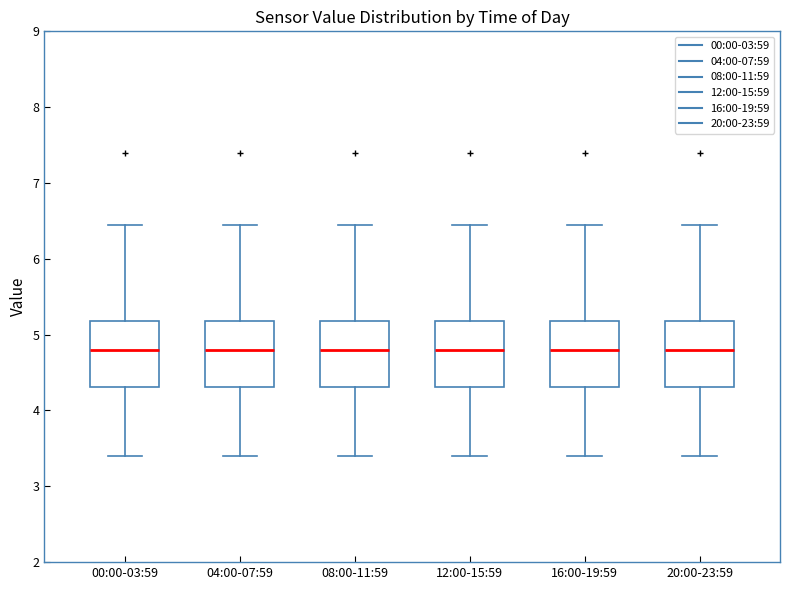

Reading left to right, read every box against the y-axis: the position of its median line, the range the box covers, and the ends of its whiskers. The values are not printed on the chart, so give them approximately, as read against the axis.

00:00-03:59: median 4.8, box 4.3 to 5.2, whiskers 3.4 to 6.5
04:00-07:59: median 4.8, box 4.3 to 5.2, whiskers 3.4 to 6.5
08:00-11:59: median 4.8, box 4.3 to 5.2, whiskers 3.4 to 6.5
12:00-15:59: median 4.8, box 4.3 to 5.2, whiskers 3.4 to 6.5
16:00-19:59: median 4.8, box 4.3 to 5.2, whiskers 3.4 to 6.5
20:00-23:59: median 4.8, box 4.3 to 5.2, whiskers 3.4 to 6.5